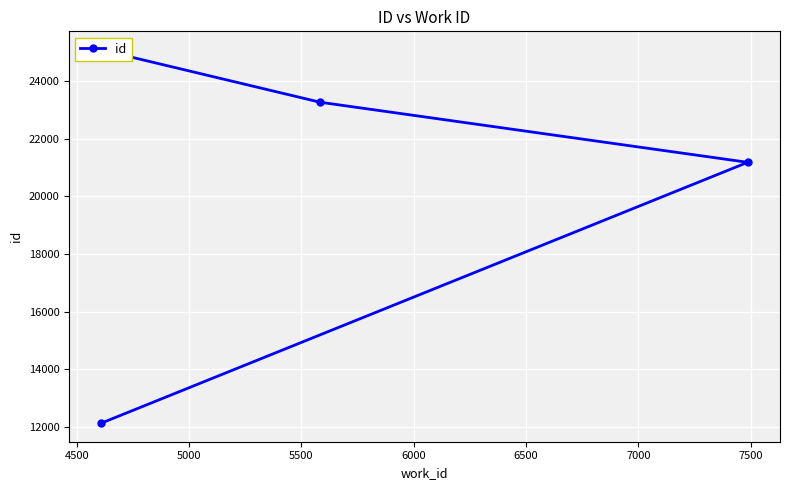

What is the average value?

20409